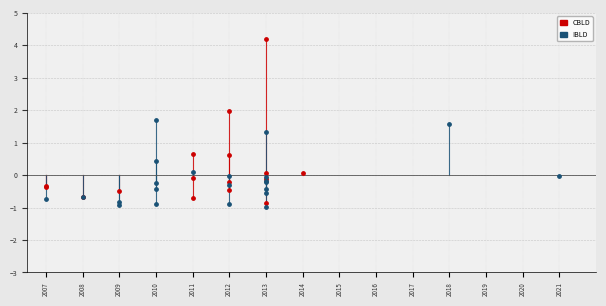

What are all the series names shown in the legend?

CBLD, IBLD